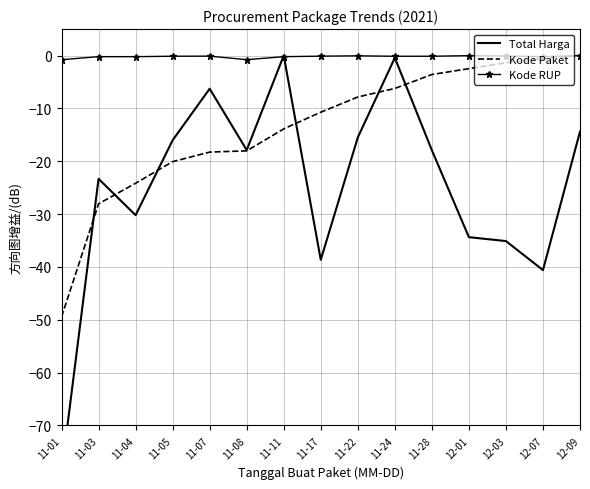

Is it true that Total Harga equals -22.3 at 11-05?

False